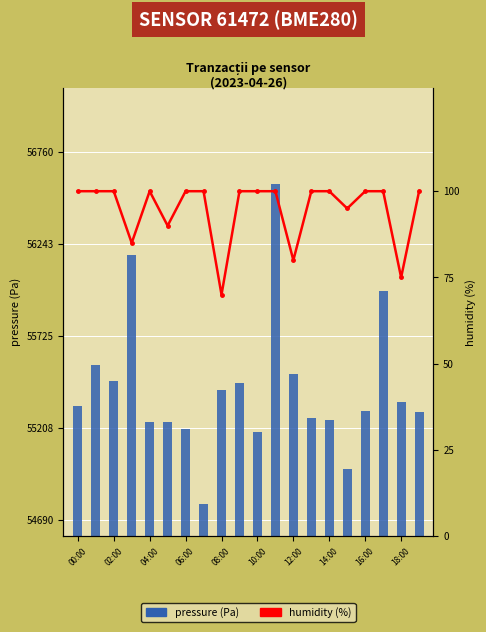

What is the greatest value displayed?

56580.7